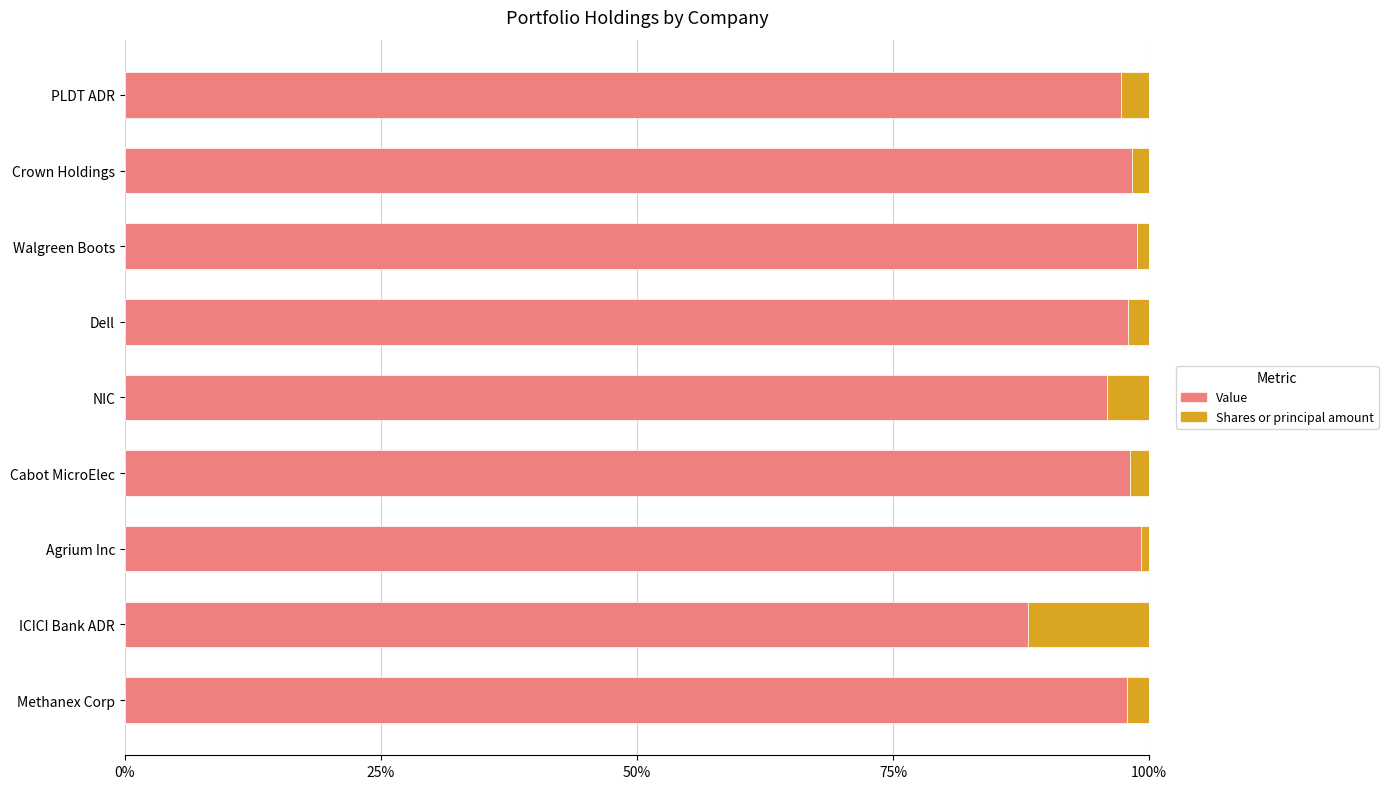

What is the difference between the maximum and minimum values in the Value series?

11.0